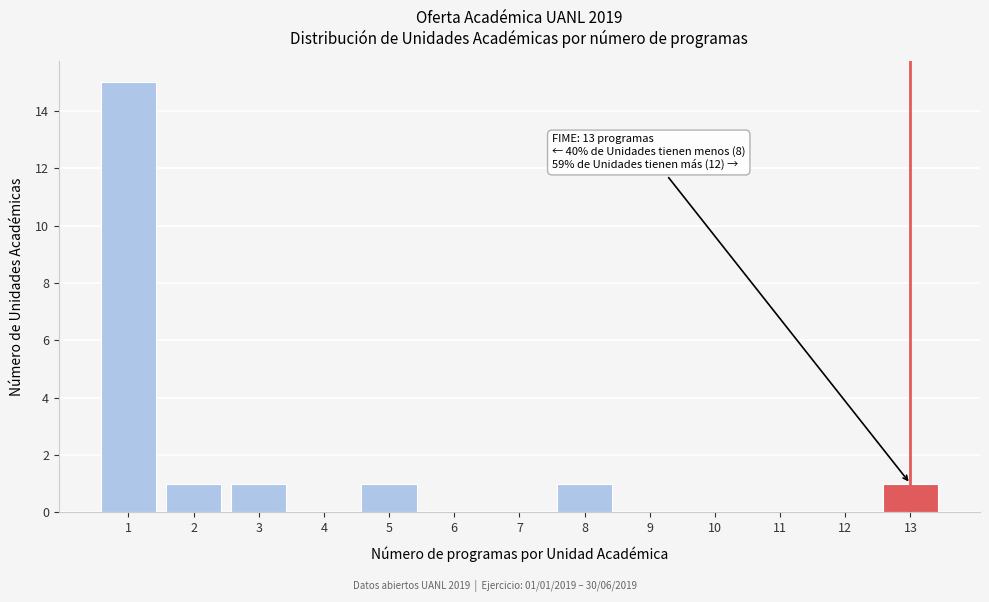

Which range on the x-axis has the tallest bar?

0.5 to 1.5